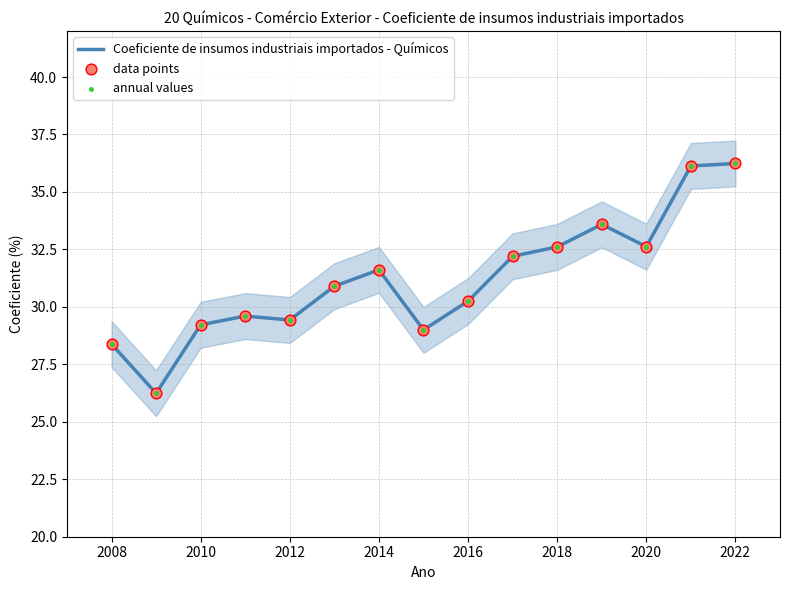

The Coeficiente de insumos industriais importados - Químicos series shows 36.2 at 2022. True or false?

True